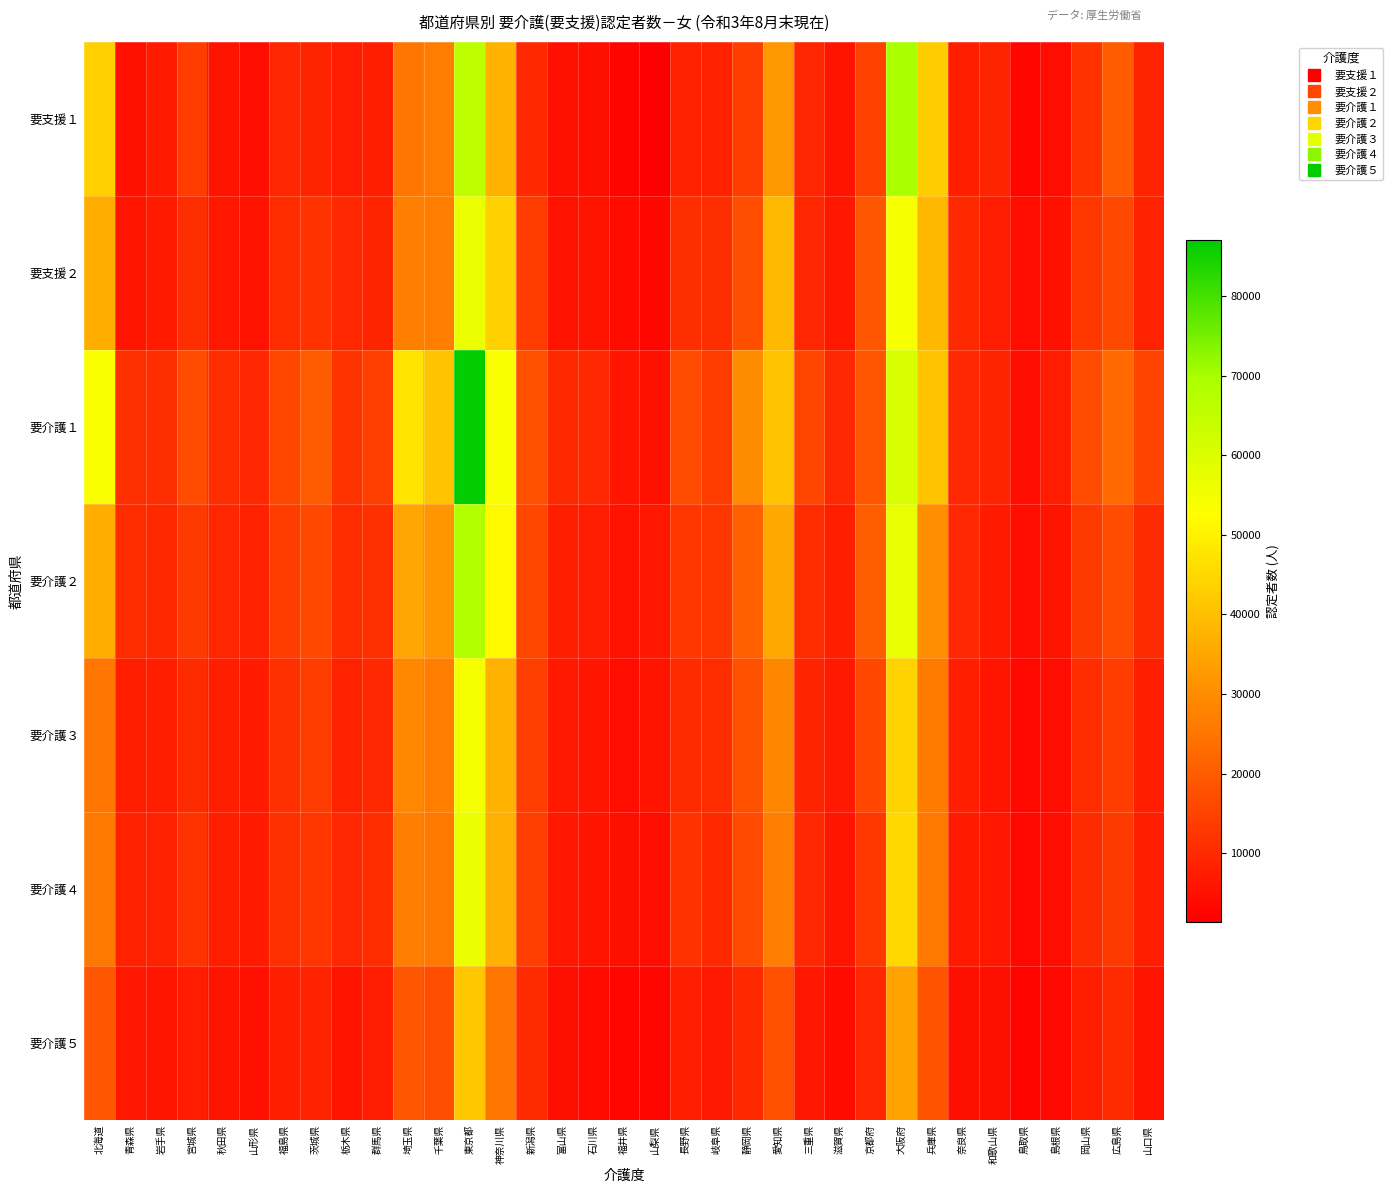

What is the maximum value shown in the chart?

87032